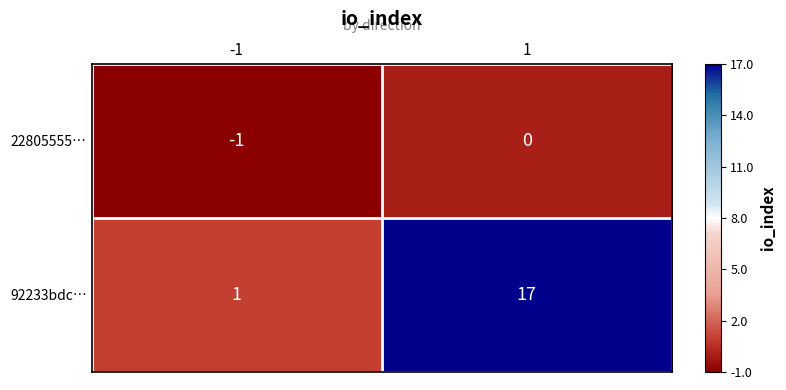

What is the minimum value shown in the chart?

-1